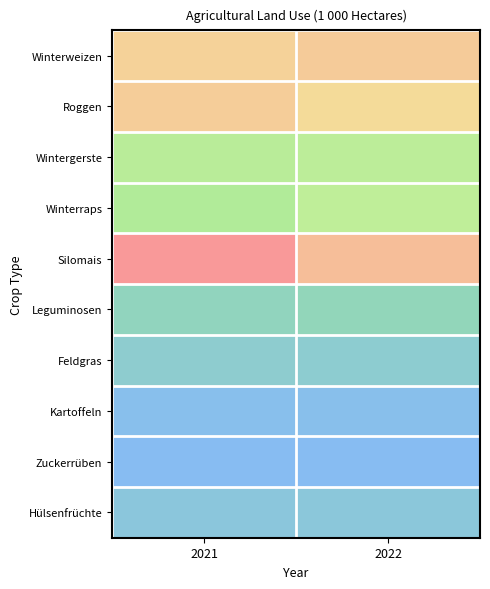

Reading left to right, transcribe all the data shown in this chart.

Winterweizen: 2021=158.8	2022=163.5
Roggen: 2021=161.7	2022=153.1
Wintergerste: 2021=92.7	2022=94.6
Winterraps: 2021=86.9	2022=97.0
Silomais: 2021=196.3	2022=171.3
Leguminosen: 2021=43.2	2022=45.9
Feldgras: 2021=31.0	2022=30.3
Kartoffeln: 2021=10.5	2022=10.7
Zuckerrüben: 2021=6.8	2022=6.2
Hülsenfrüchte: 2021=22.5	2022=23.6